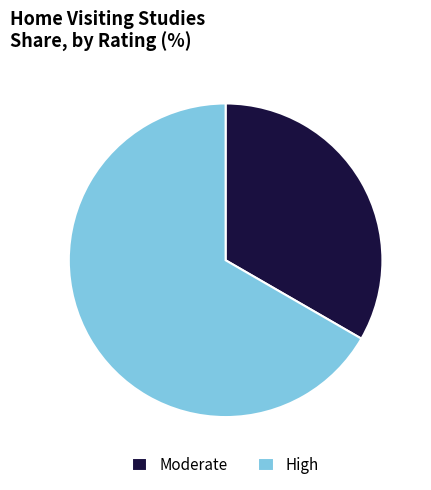

Is there any slice that represents more than half of the pie?

Yes